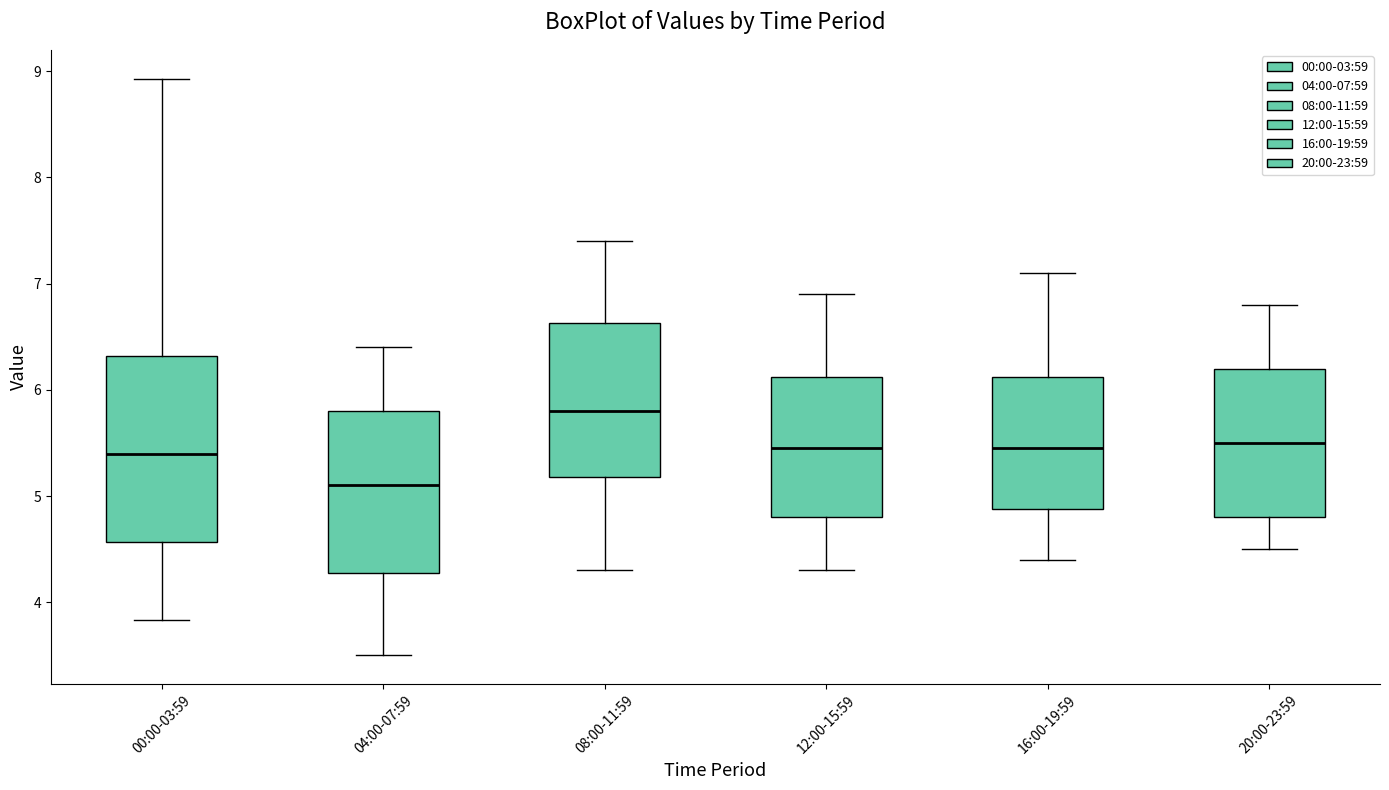

Where does the lower whisker of the box for 04:00-07:59 end on the y-axis? The values are not printed on the chart, so give them approximately, as read against the axis.

3.5